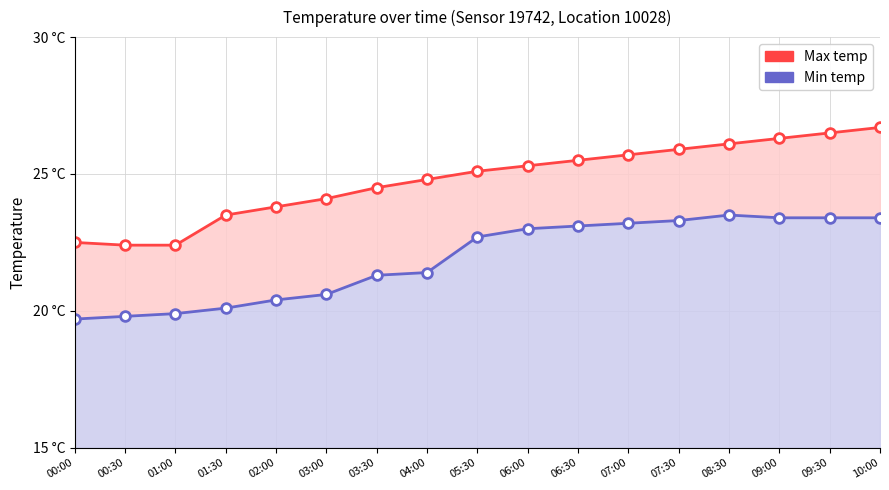

What is the total value across all series at 01:30?

43.6